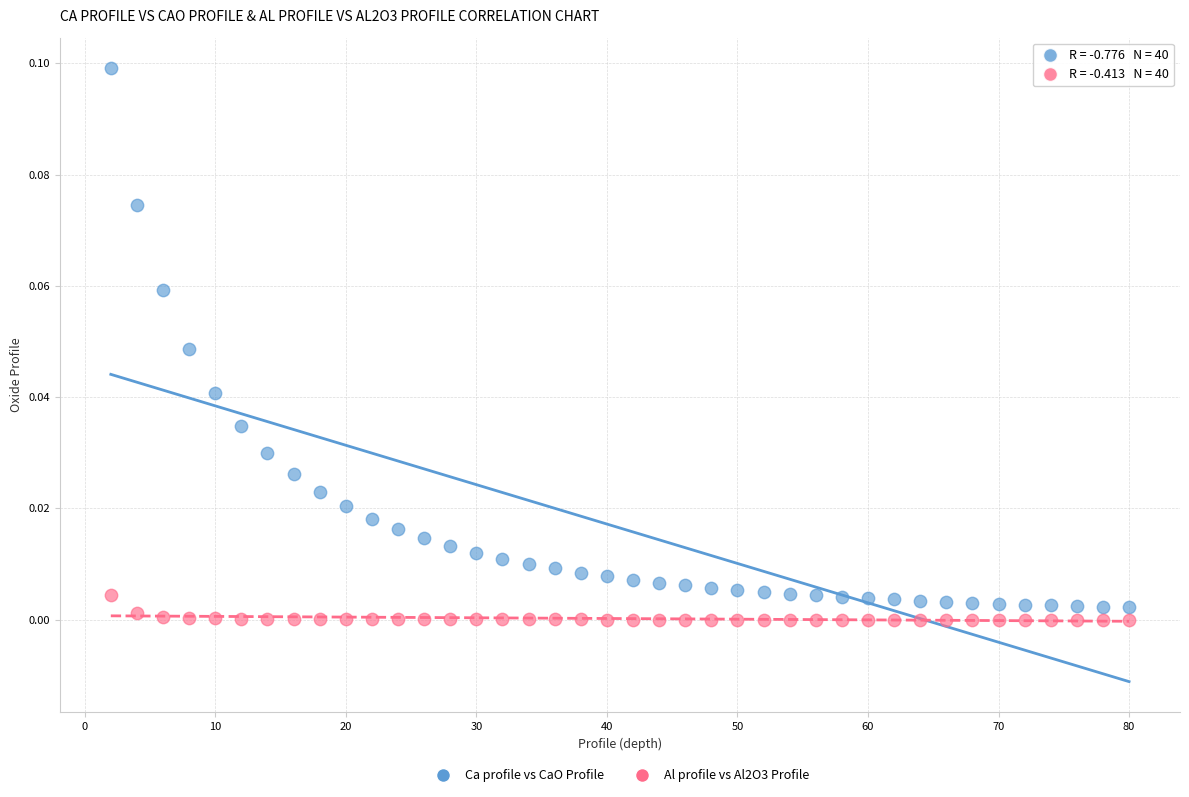

Which series has the widest spread of Y values?

Ca profile vs CaO Profile